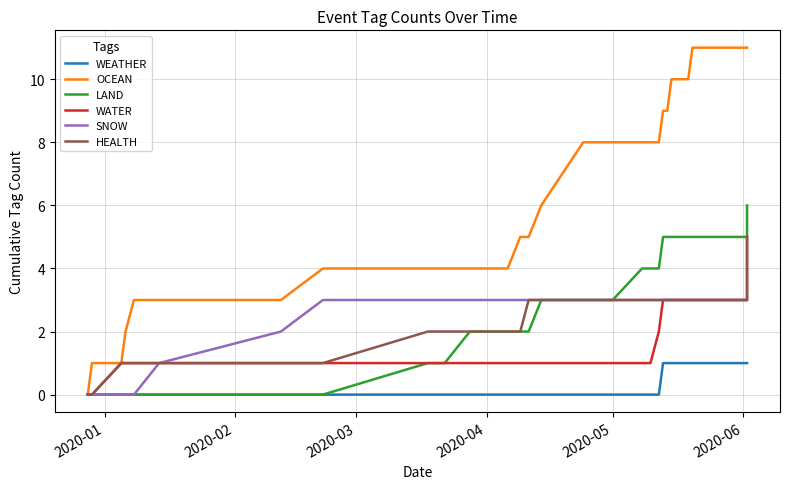

At which category does the chart reach its minimum across all series?

2020-01